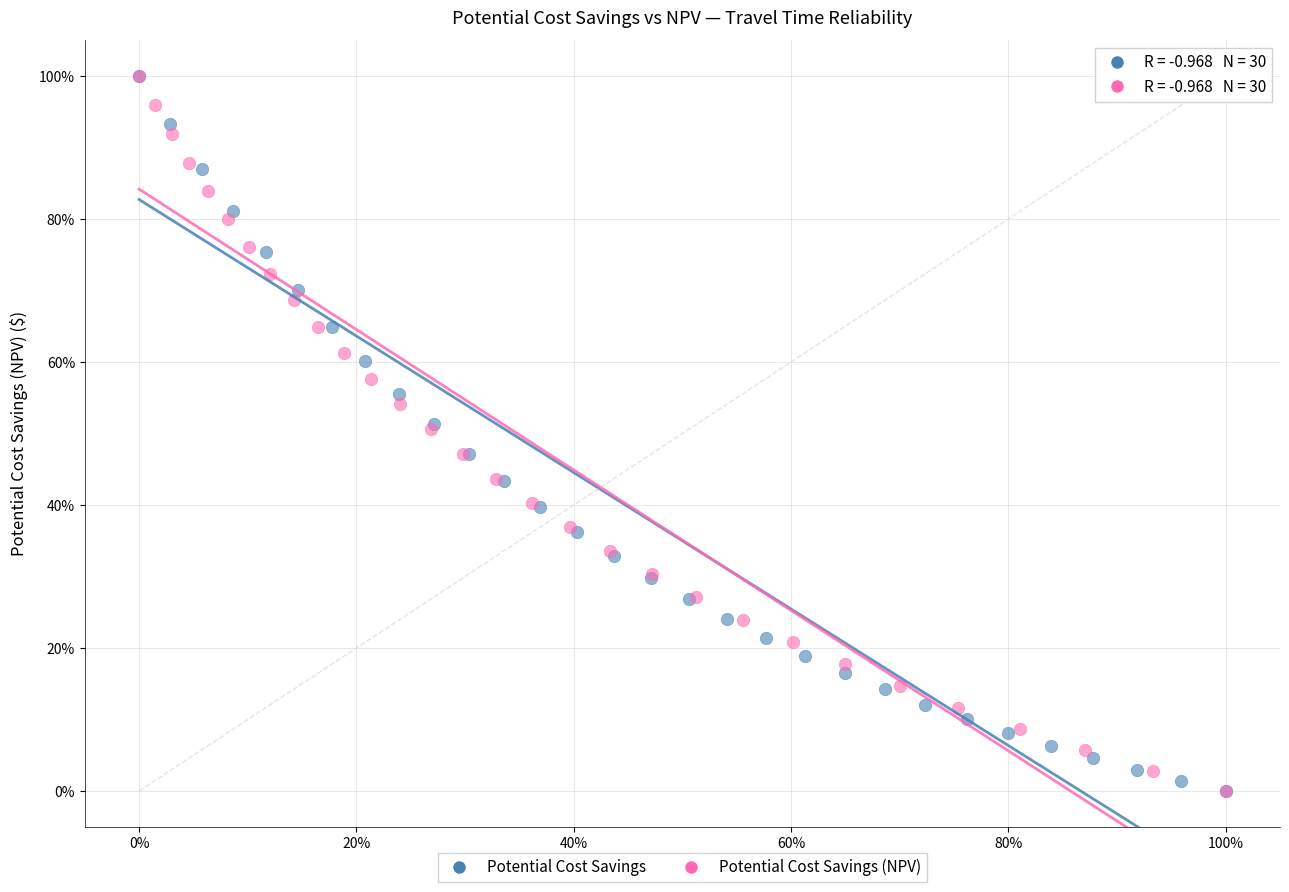

What are all the series names shown in the legend?

Potential Cost Savings, Potential Cost Savings (NPV)